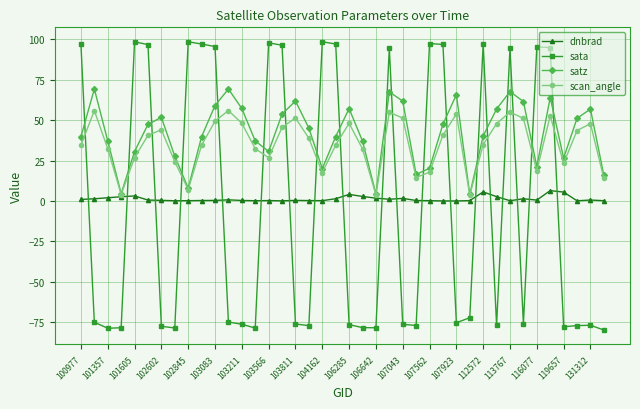

What is the value of the satz point at the 38th from the left?

51.1